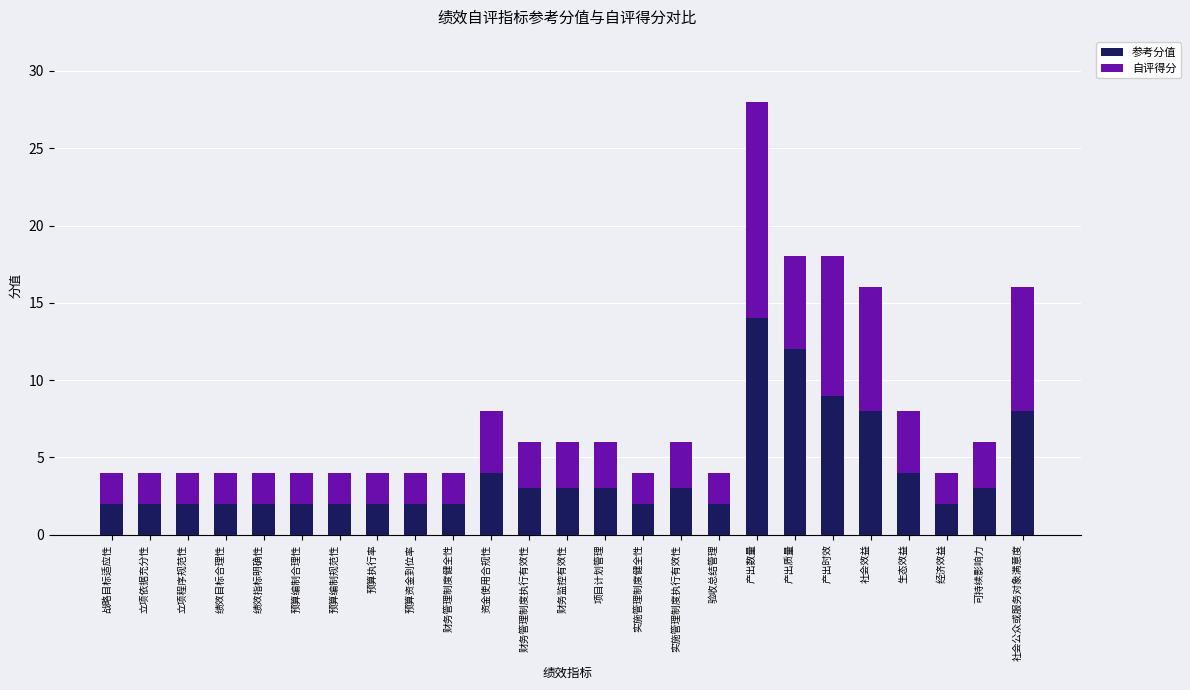

What are all the series names shown in the legend?

参考分值, 自评得分